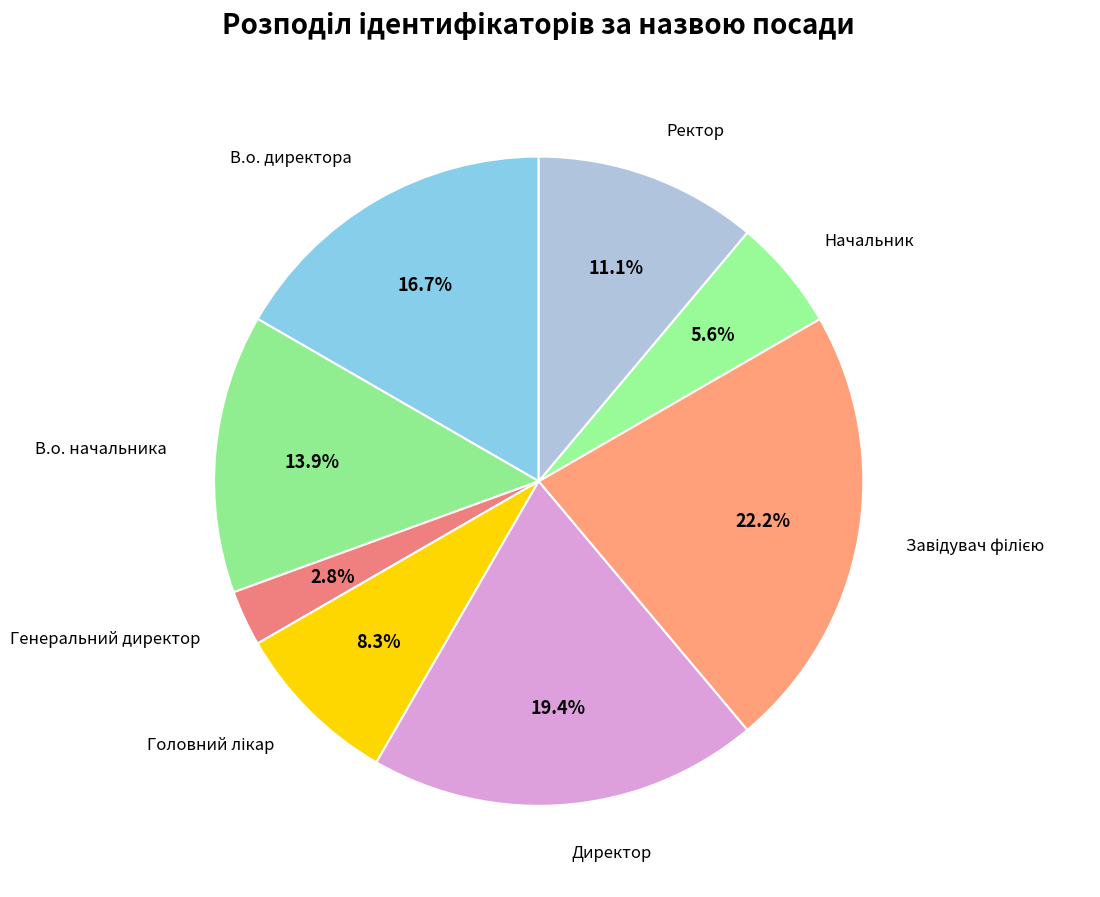

How many slices are in this pie chart?

8